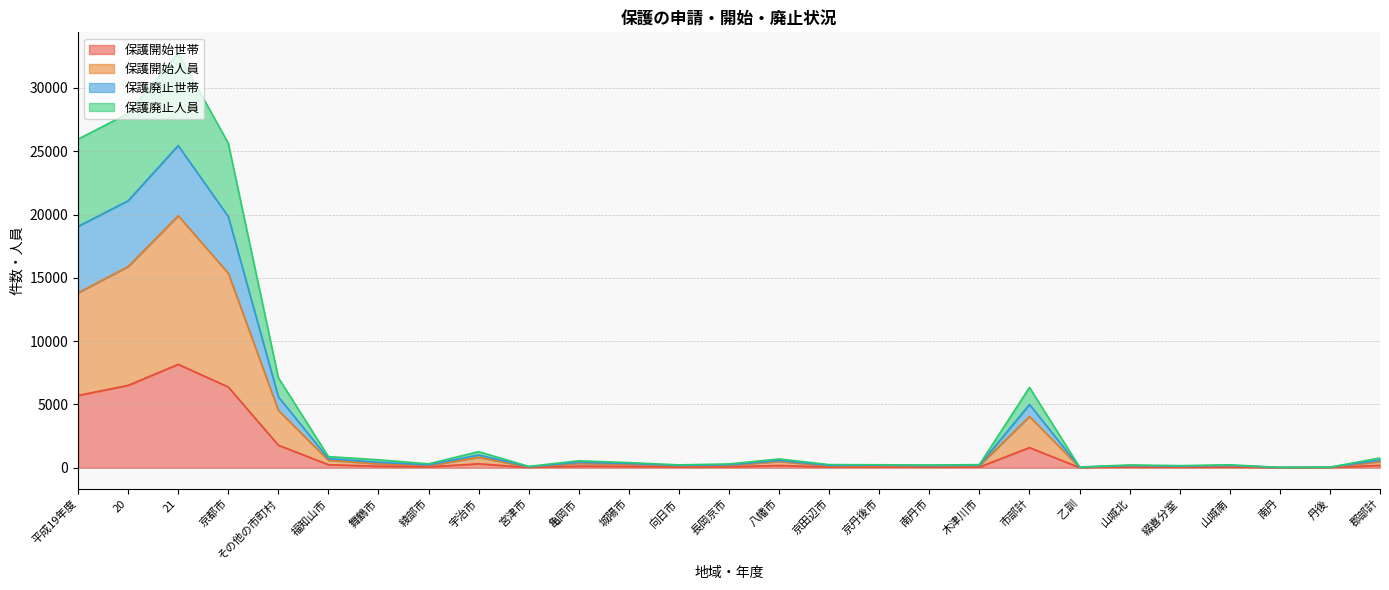

How many interior local peaks does the 保護開始世帯 series have?

8